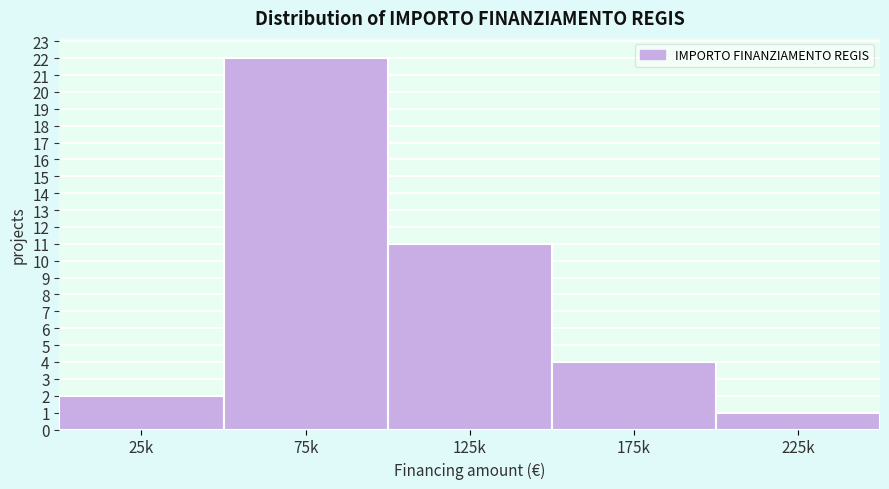

Reading right to left, list all the values displayed in this chart.

1	4	11	22	2